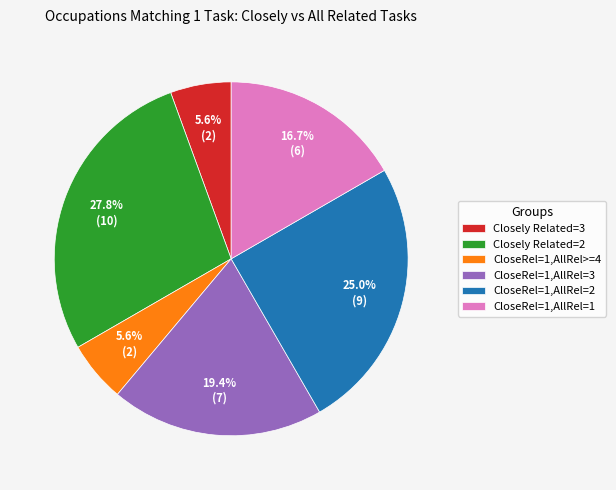

What is the largest slice in the pie chart?

Closely Related=2